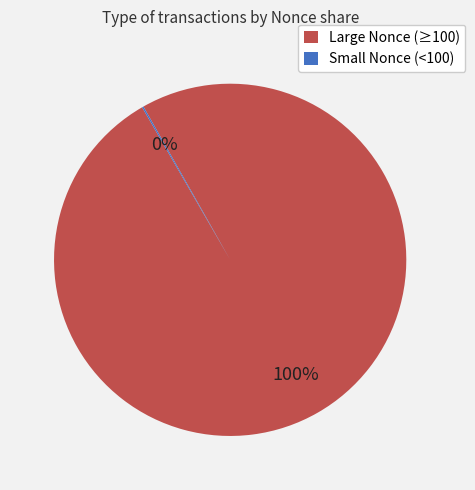

Is it true that Large Nonce (≥100) is 100% of the pie?

True